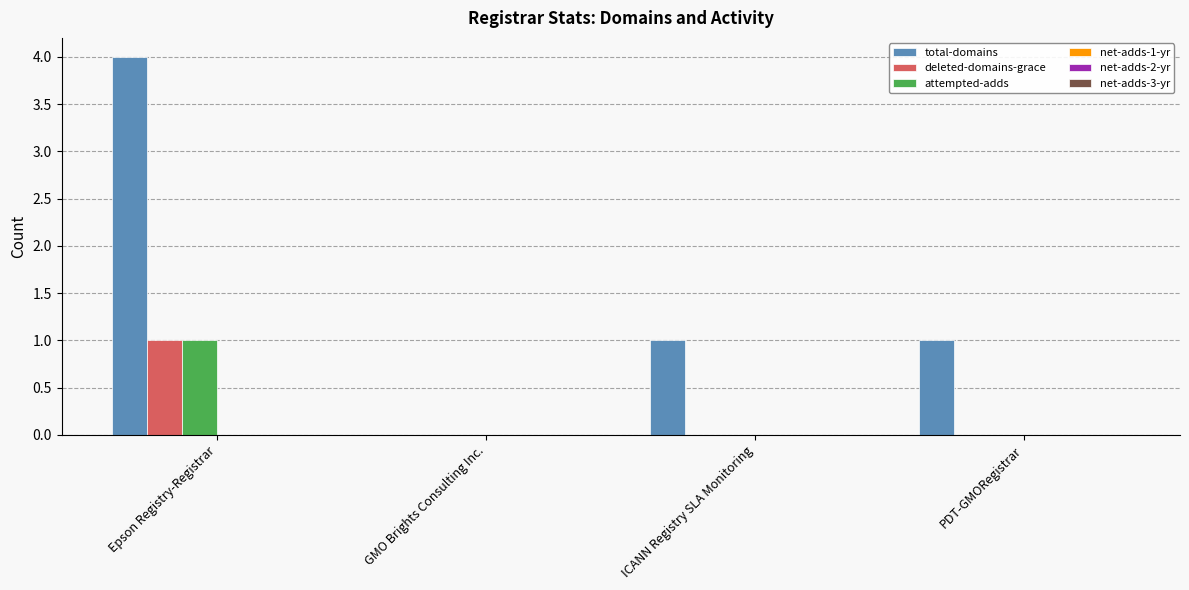

What is the total value across all series at PDT-GMORegistrar?

1